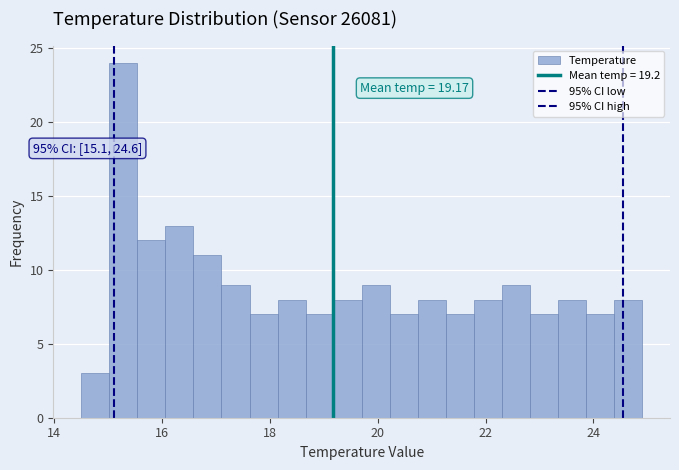

Read against the x-axis, roughly where is the centre of the tallest bar?

15.2